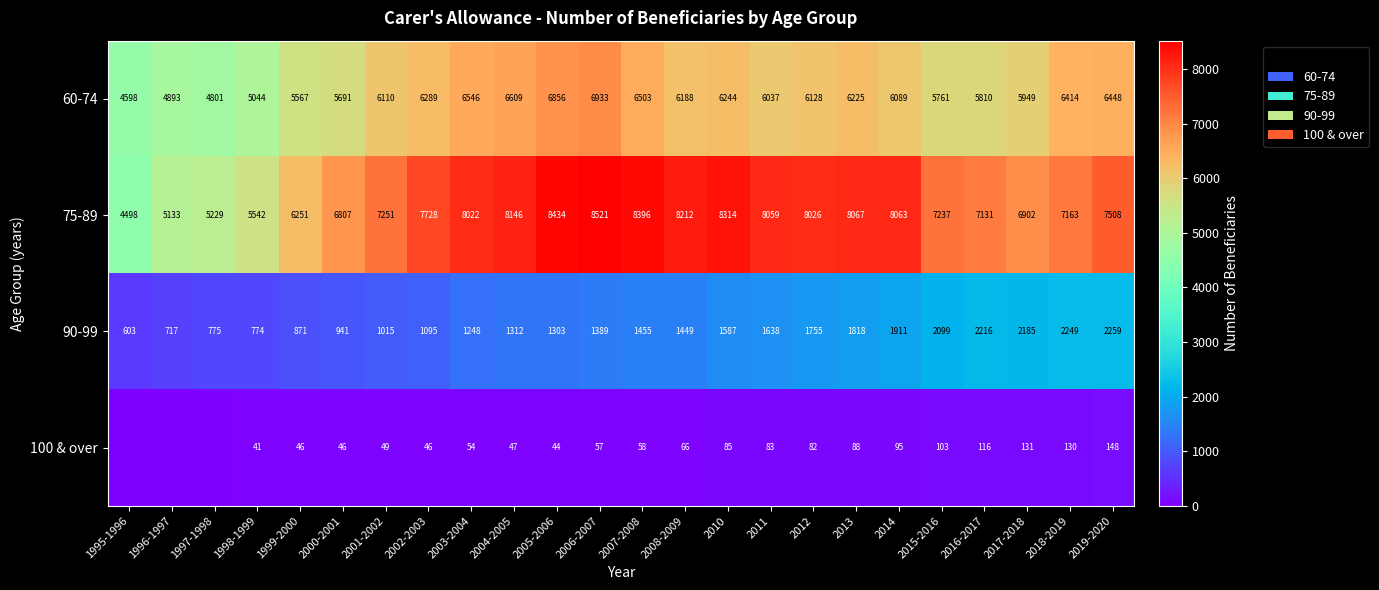

True or false: 60-74 has a value of 10324 at 2008-2009.

False